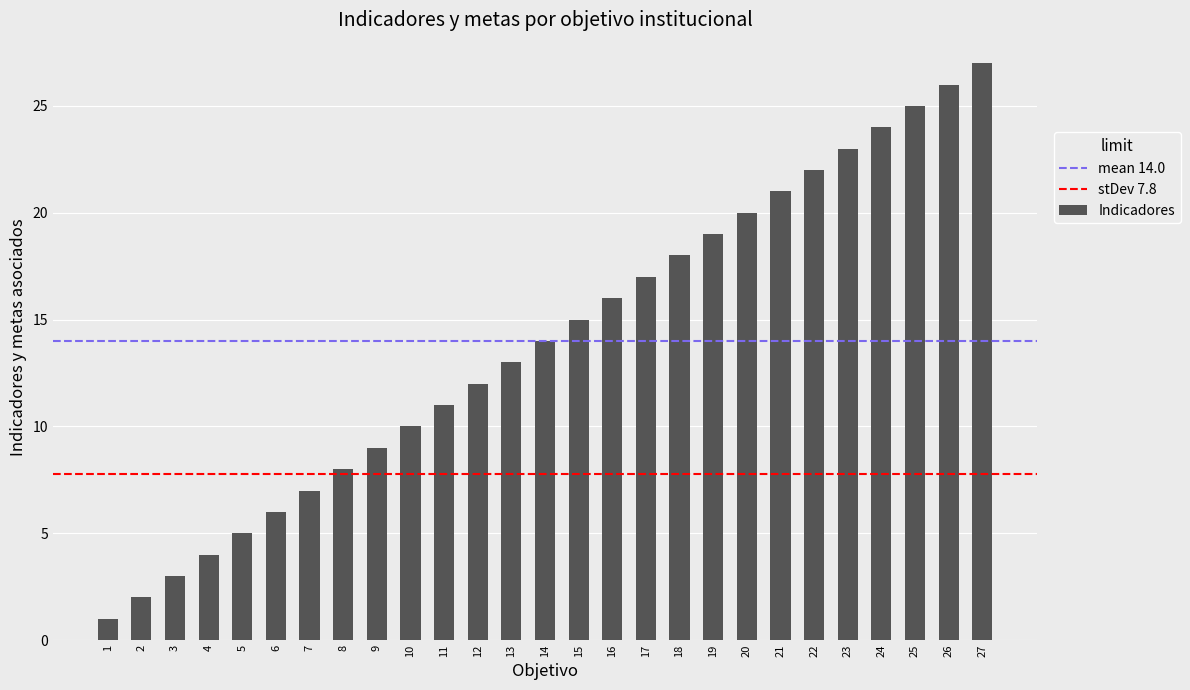

What is the change in value from 2 to 14?

+12